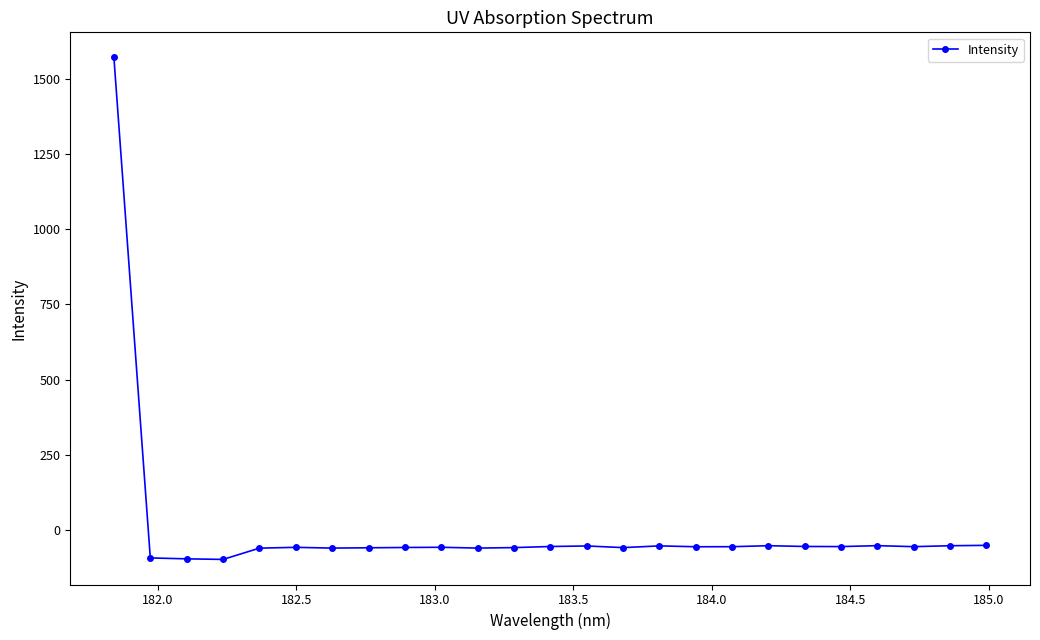

What is the average value?

3.8